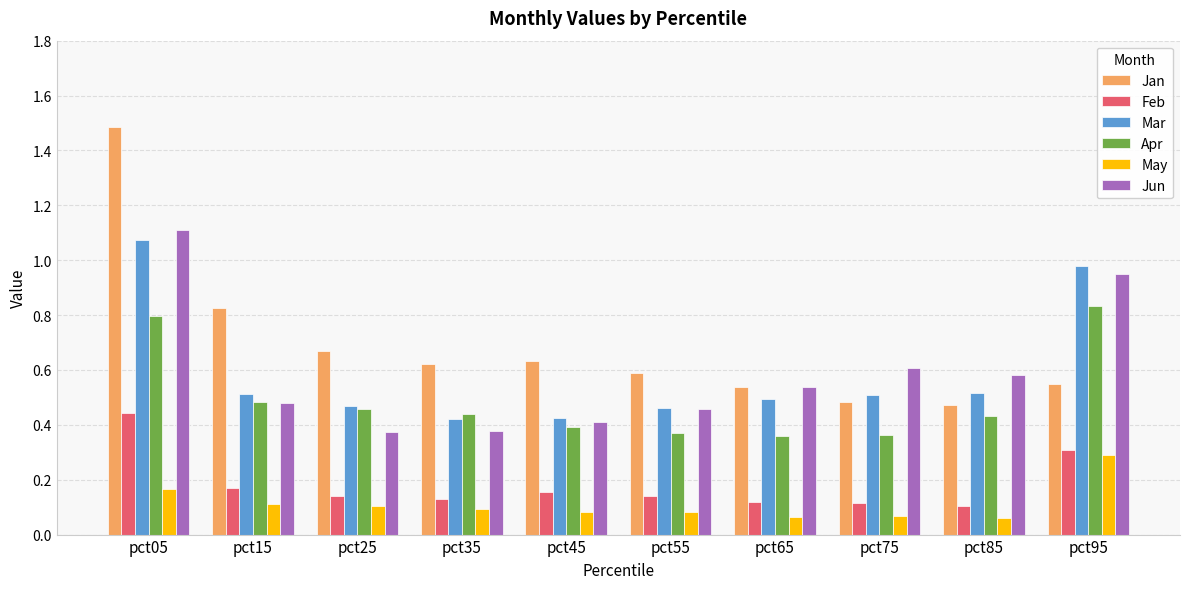

At how many categories does at least one series exceed 0?

10